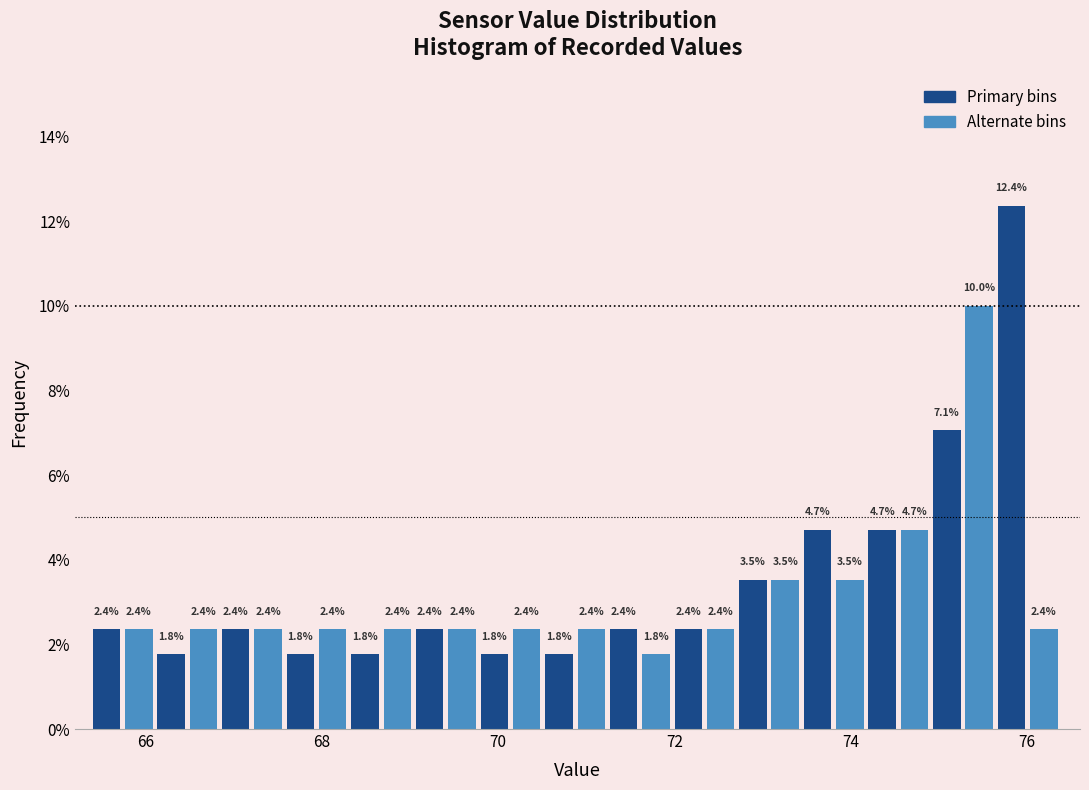

Around what value on the x-axis is the tallest bar? Give the approximate position of its centre, as read against the axis.

75.8